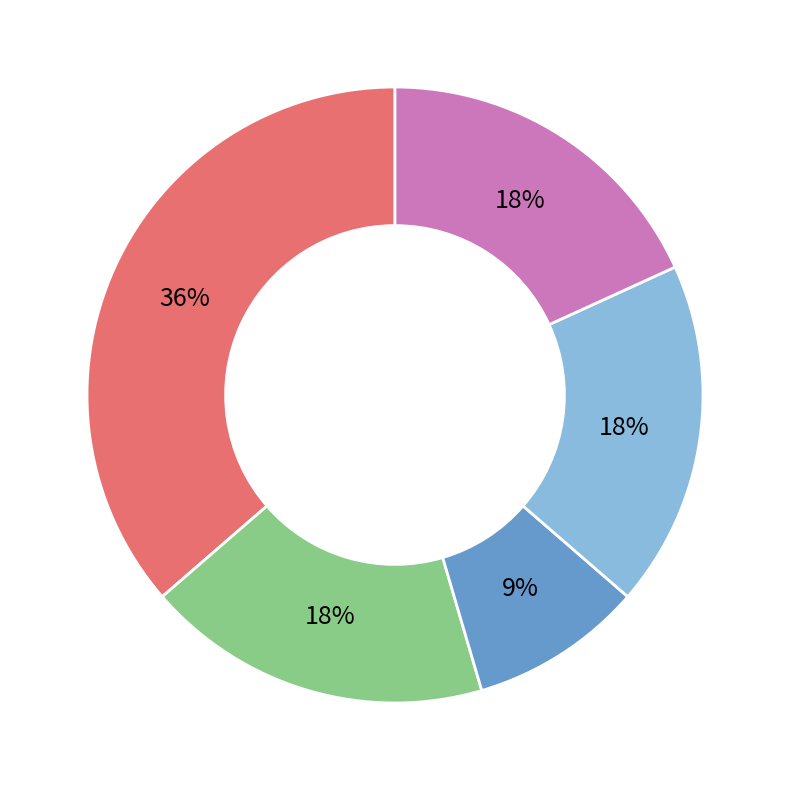

To the nearest percent, what is the average slice percentage?

20%